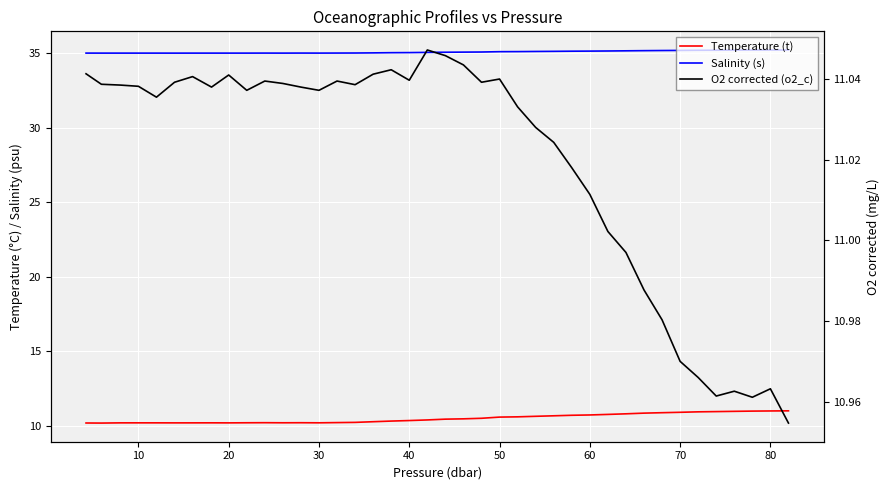

What is the sum of all Salinity (s) values?

1403.1